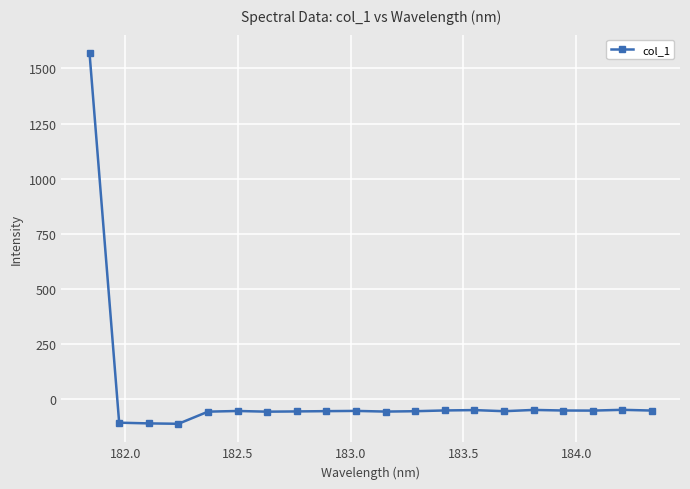

True or false: the data has more than 1 interior local peaks.

True